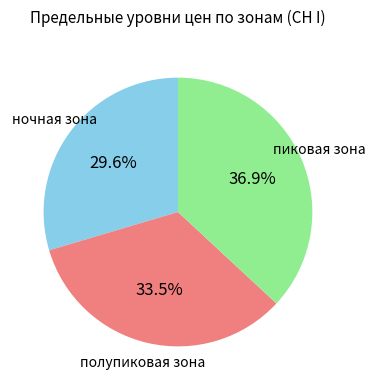

Is there any slice that represents more than half of the pie?

No